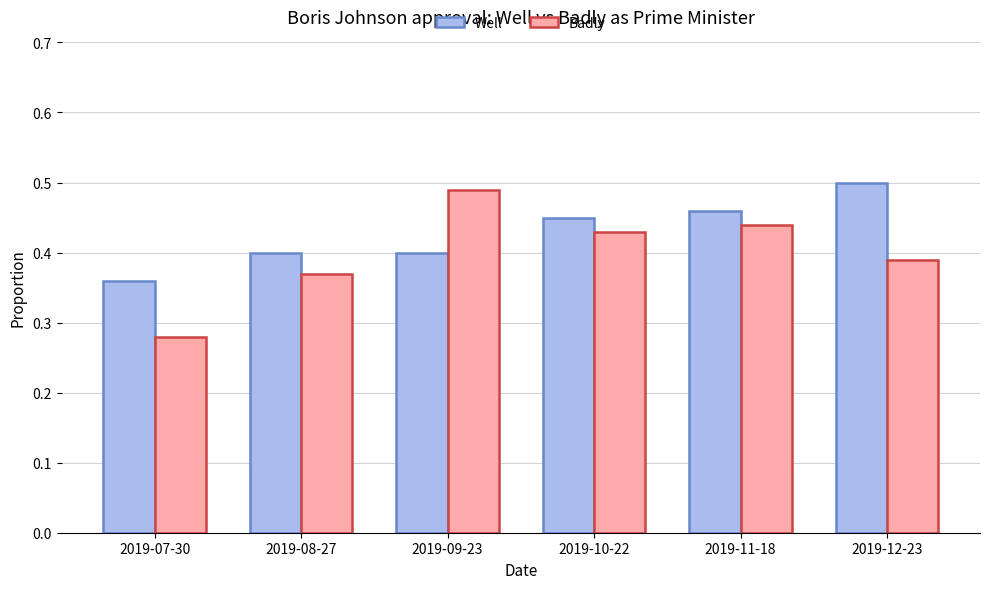

What is the difference between the maximum and second lowest values in the Well series?

0.1